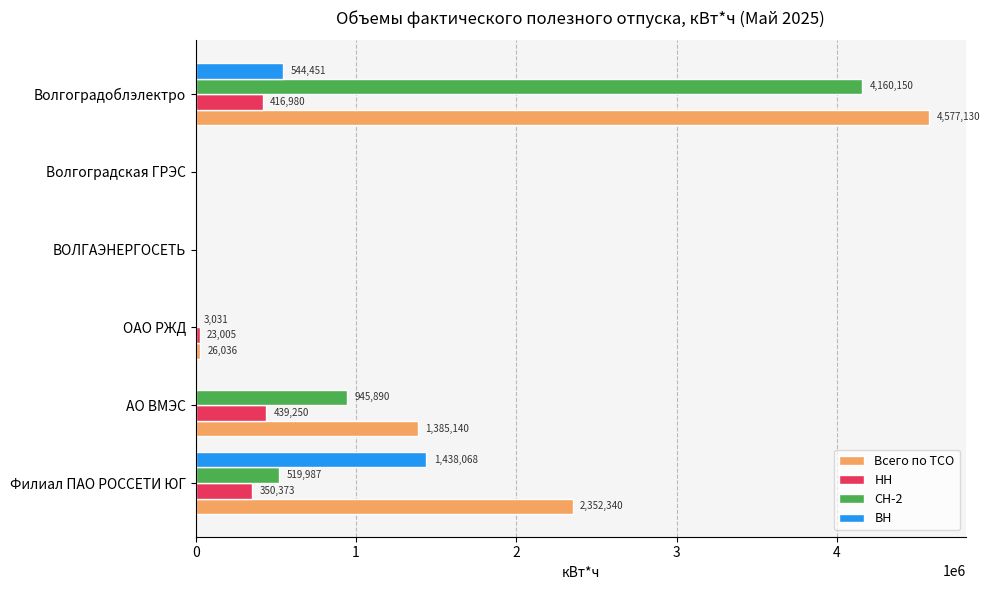

How many series are shown in this chart?

4